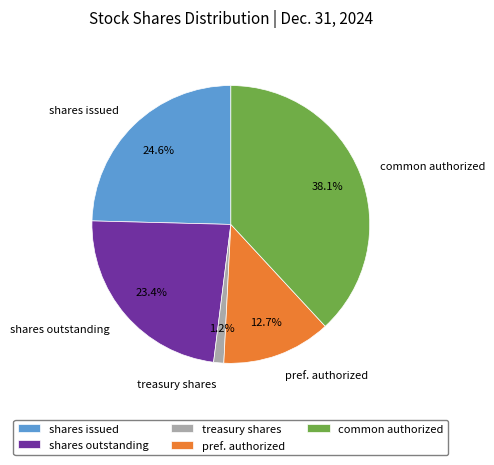

Approximately how many times larger is the value at shares outstanding compared to shares issued?

1.0